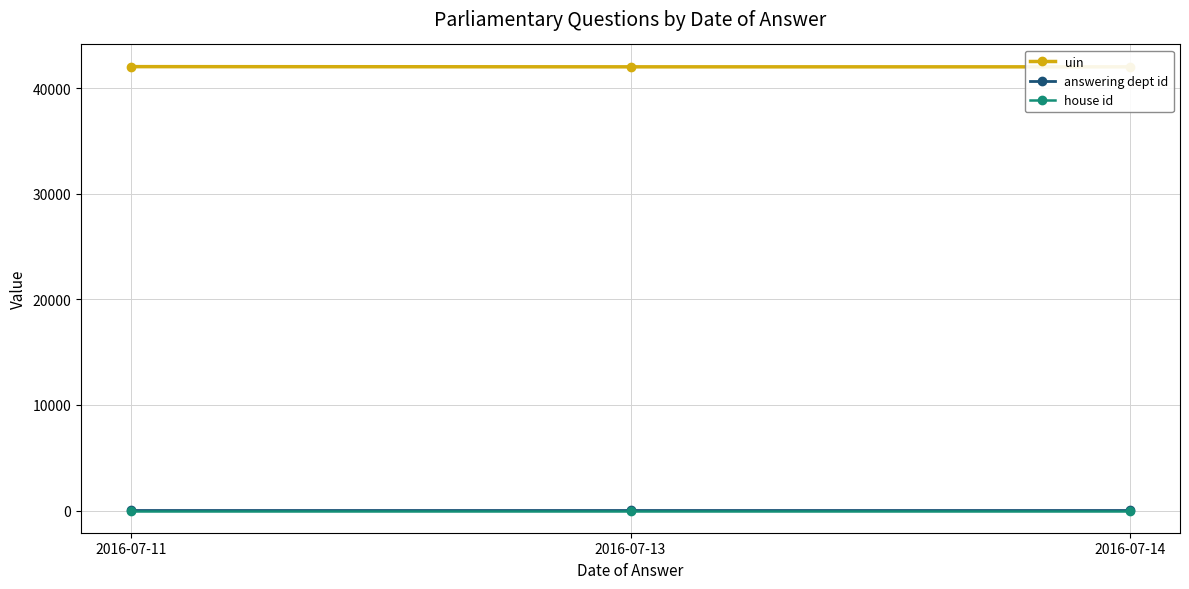

Reading left to right, transcribe all the data shown in this chart.

uin: 2016-07-11=42053	2016-07-13=42035	2016-07-14=42034
answering dept id: 2016-07-11=13	2016-07-13=13	2016-07-14=13
house id: 2016-07-11=1	2016-07-13=1	2016-07-14=1